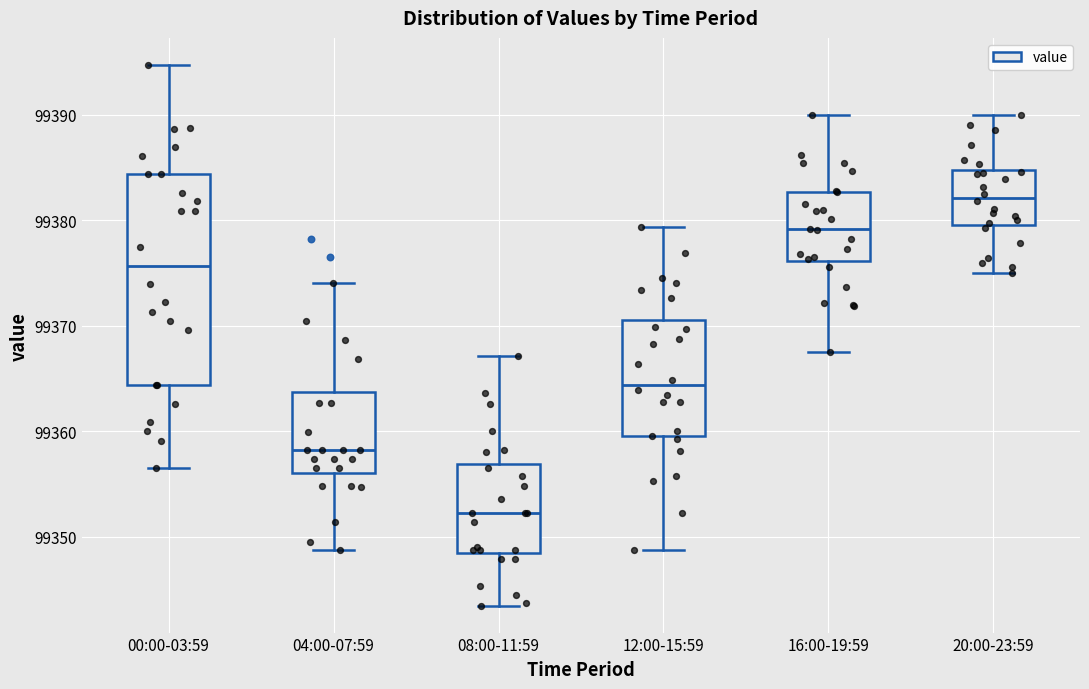

Reading left to right, read every box against the y-axis: the position of its median line, the range the box covers, and the ends of its whiskers. The values are not printed on the chart, so give them approximately, as read against the axis.

00:00-03:59: median 99376, box 99364 to 99384, whiskers 99357 to 99395
04:00-07:59: median 99358, box 99356 to 99364, whiskers 99349 to 99374
08:00-11:59: median 99352, box 99348 to 99357, whiskers 99343 to 99367
12:00-15:59: median 99364, box 99359 to 99371, whiskers 99349 to 99379
16:00-19:59: median 99379, box 99376 to 99383, whiskers 99367 to 99390
20:00-23:59: median 99382, box 99380 to 99385, whiskers 99375 to 99390